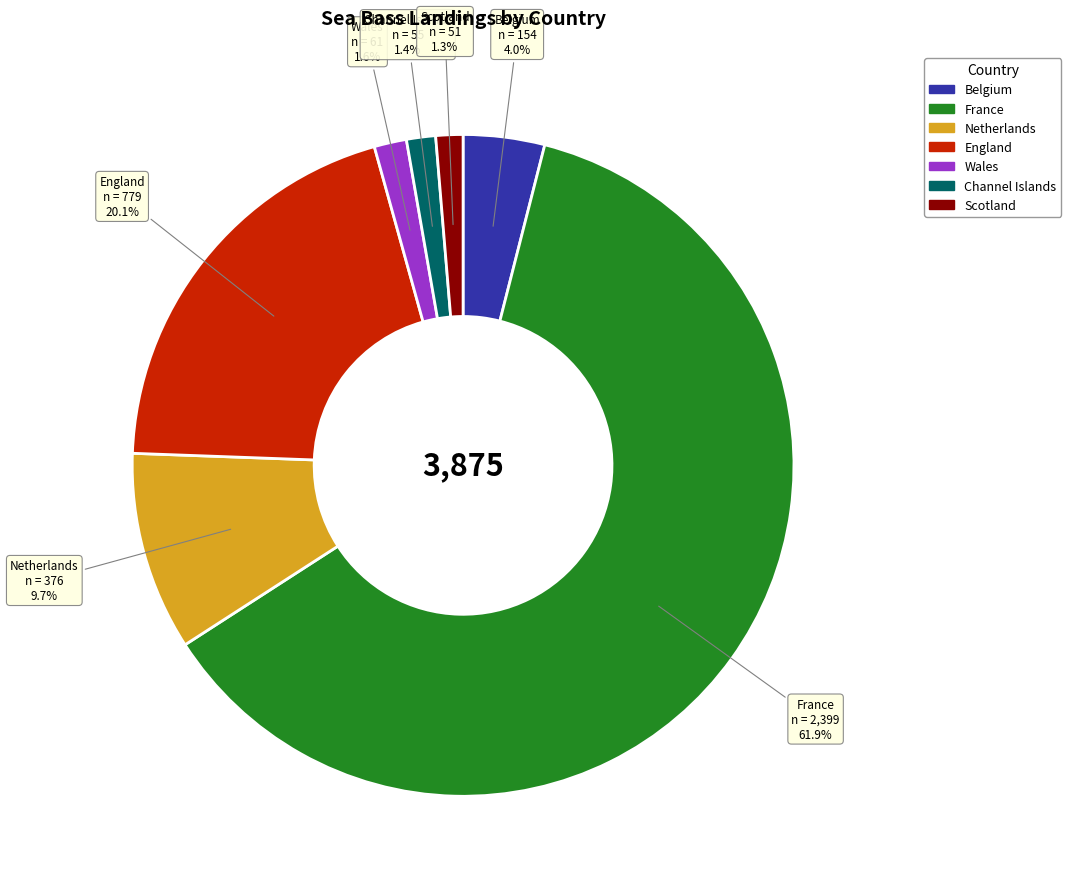

To the nearest percent, what percentage of the pie is Scotland?

1%